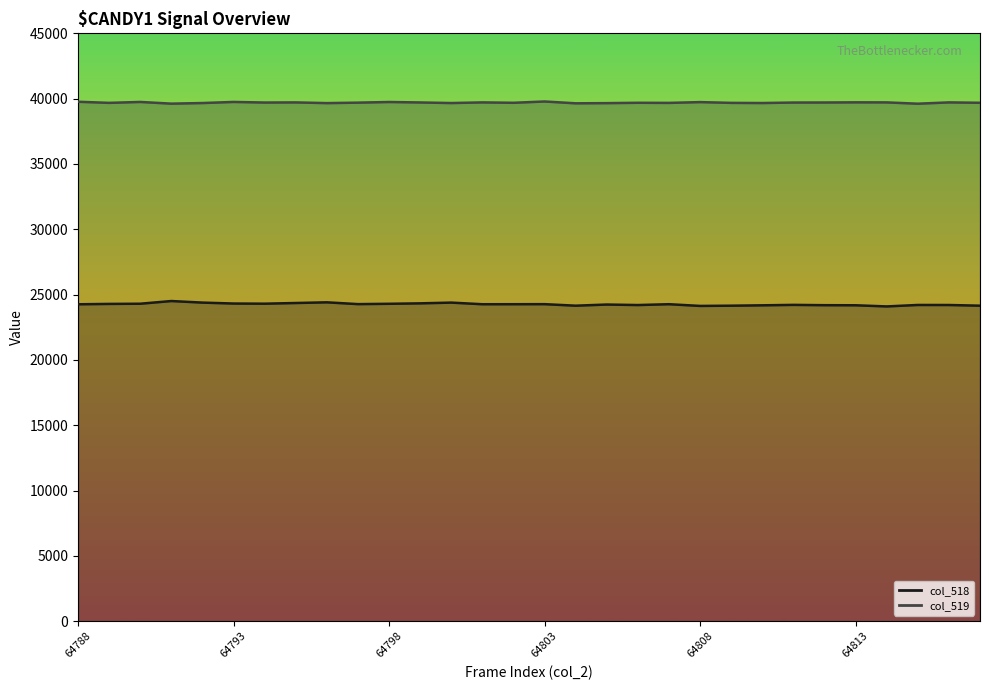

True or false: col_519 line has more than 0 points higher than both neighbors.

True